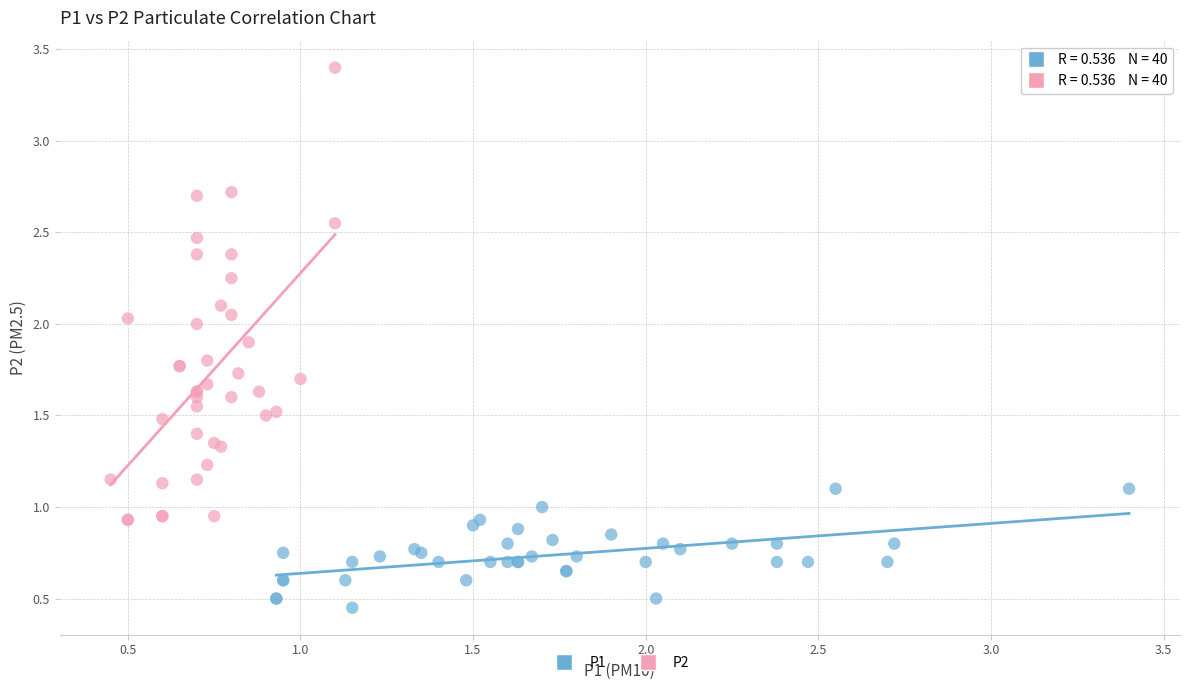

Which series contains the lowest Y value?

P1